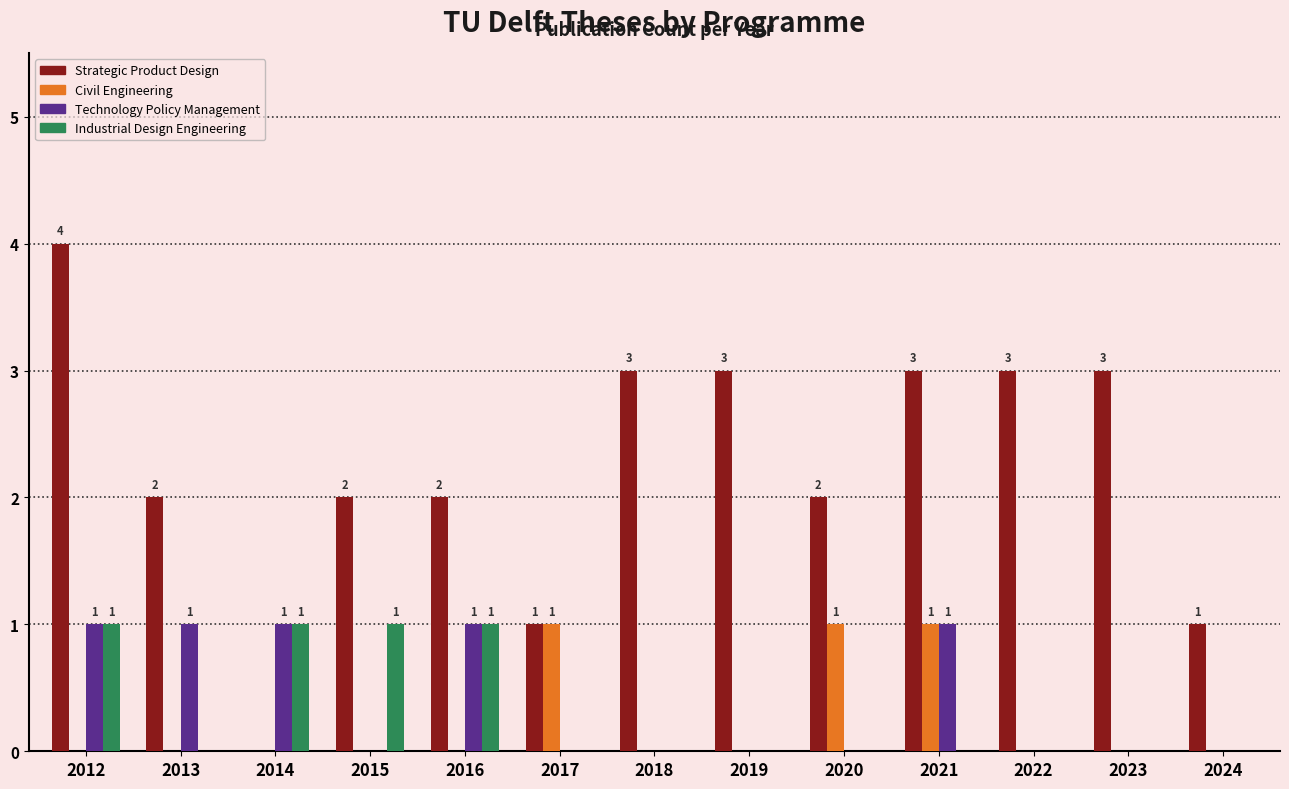

Which category has the highest value across all series?

2012